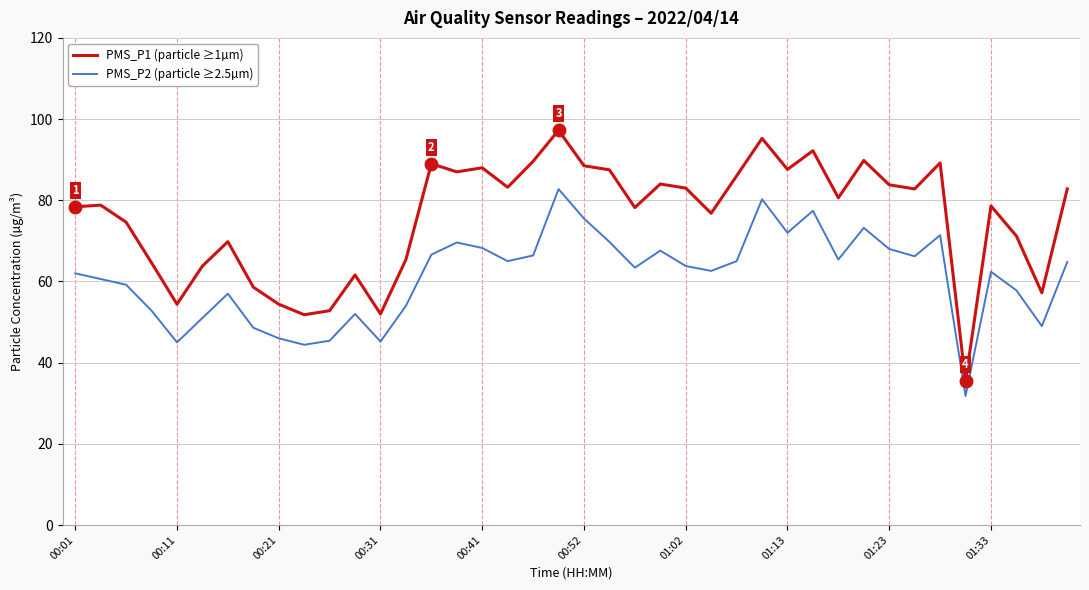

True or false: PMS_P1 (particle ≥1µm) and PMS_P2 (particle ≥2.5µm) intersect in this chart.

False